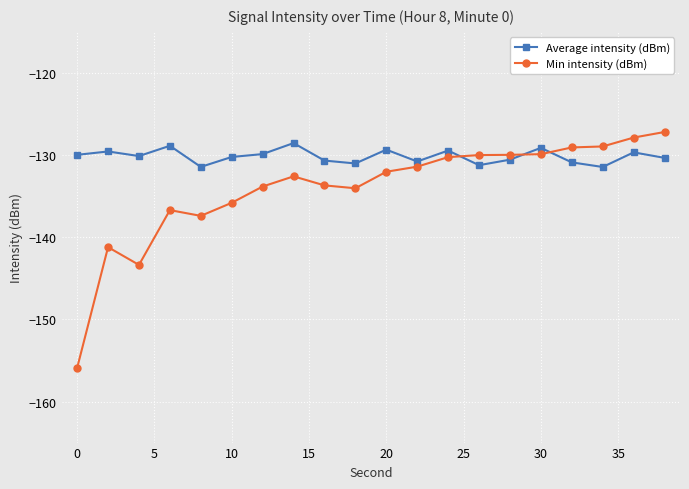

What are all the series names shown in the legend?

Average intensity (dBm), Min intensity (dBm)